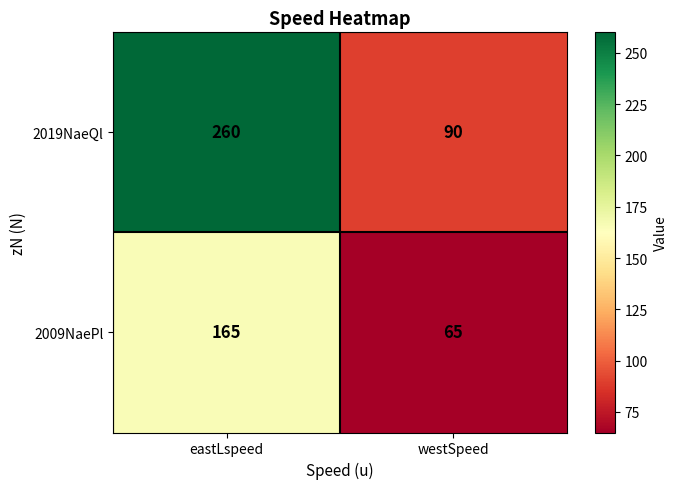

At which category is the sum across all series the highest?

eastLspeed